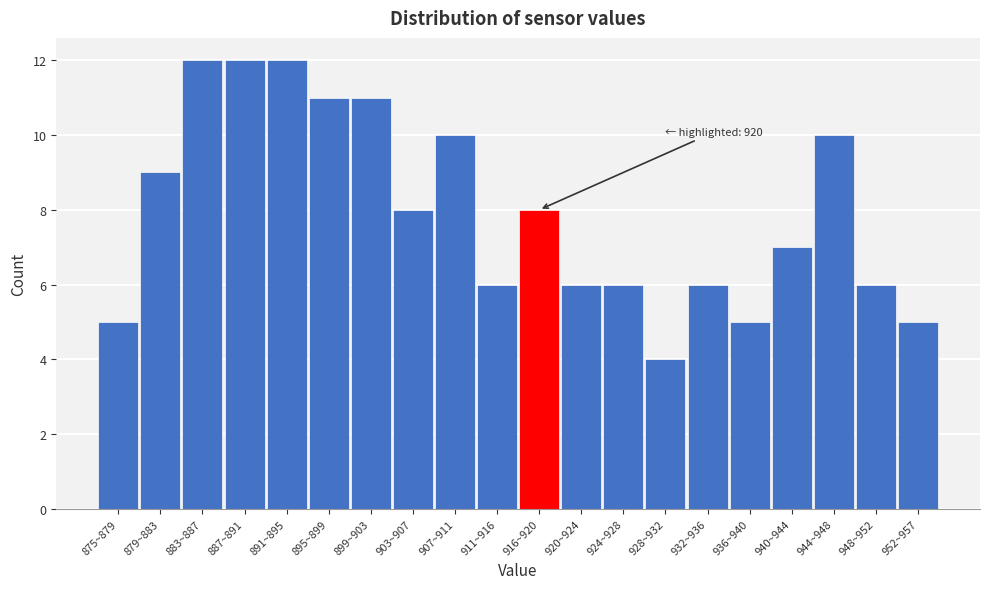

Reading left to right, transcribe all the data shown in this chart.

5	9	12	12	12	11	11	8	10	6	8	6	6	4	6	5	7	10	6	5